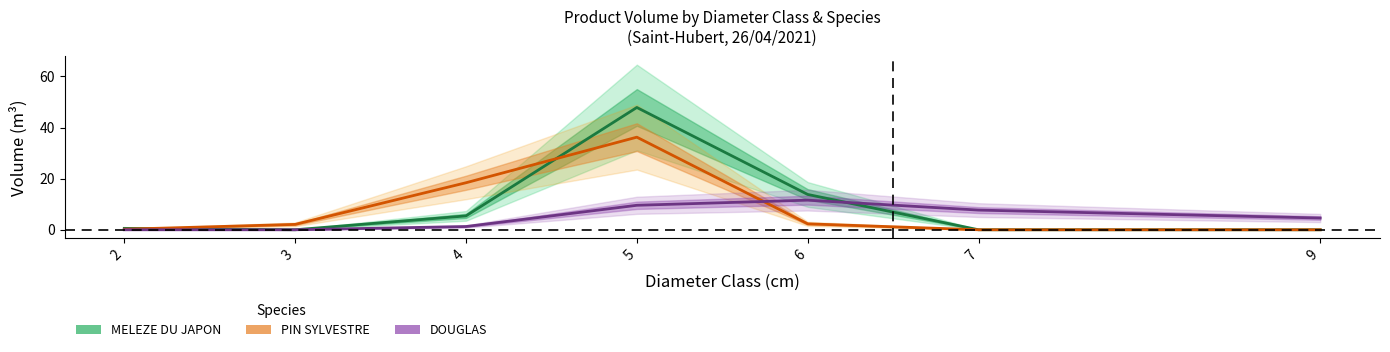

The value of PIN SYLVESTRE at 2 is 0.1. True or false?

False